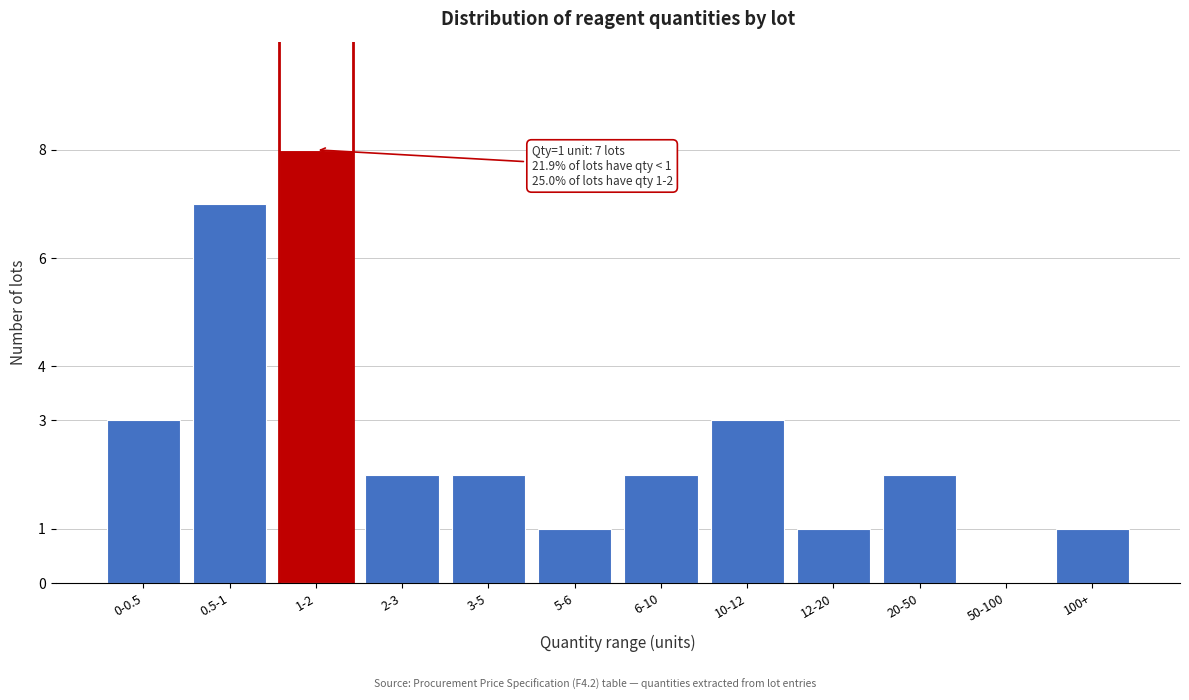

At which category does the chart reach its peak across all series?

1-2